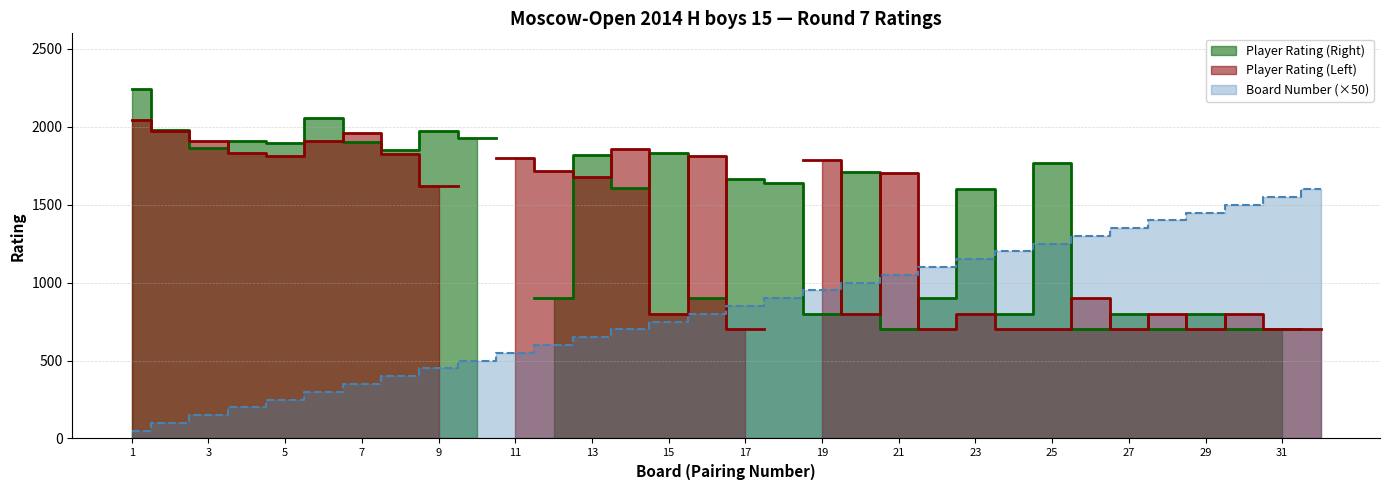

Does the chart display data point markers on the line(s)?

No